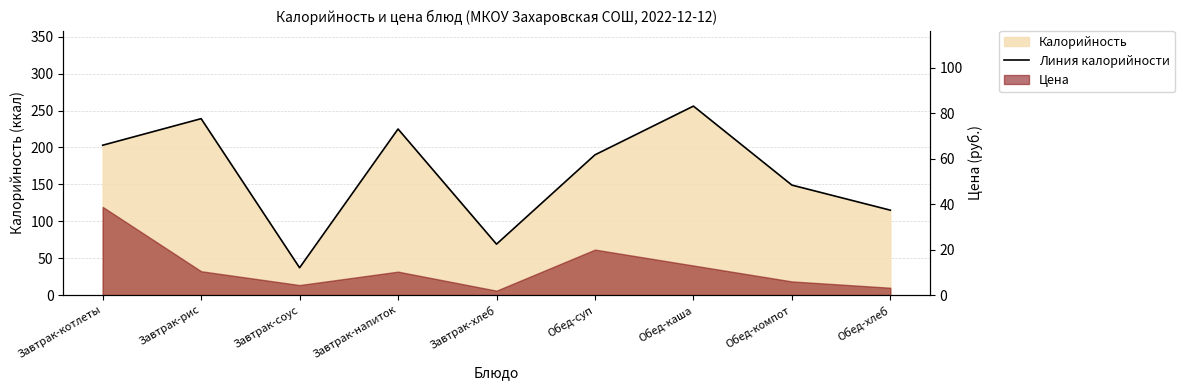

What is the greatest value displayed?

256